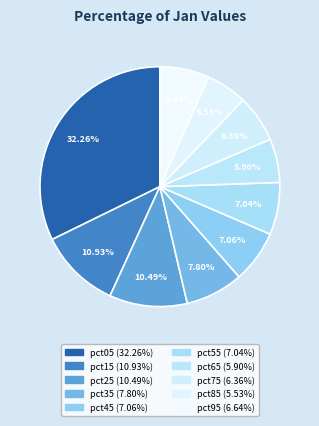

What is the smallest slice in the pie chart?

pct85